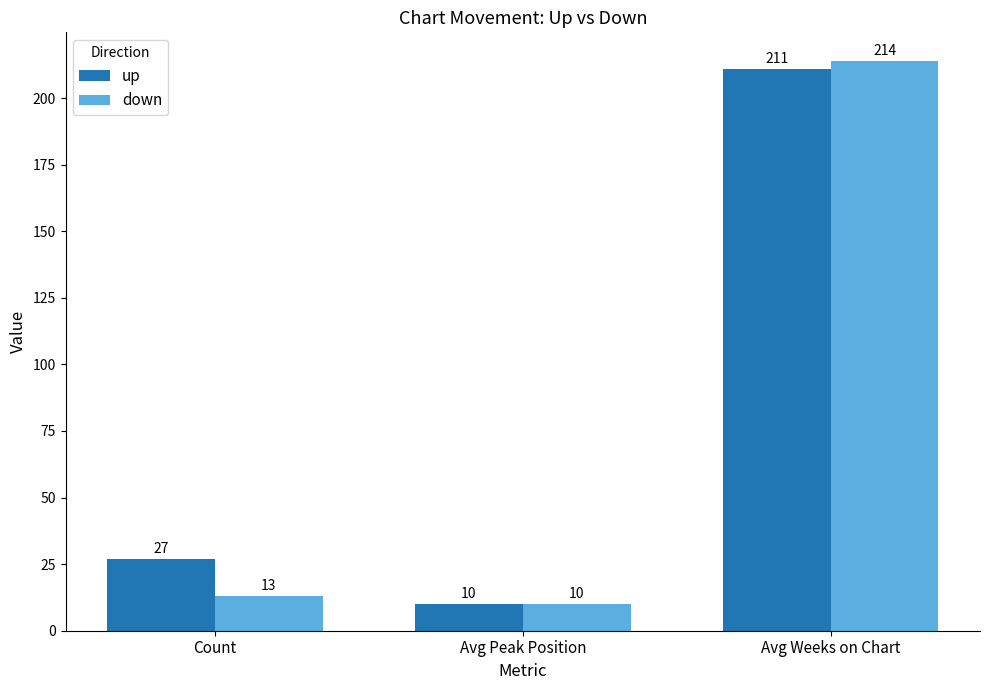

Is the value of up at Avg Weeks on Chart greater than the value of down at Avg Peak Position?

Yes